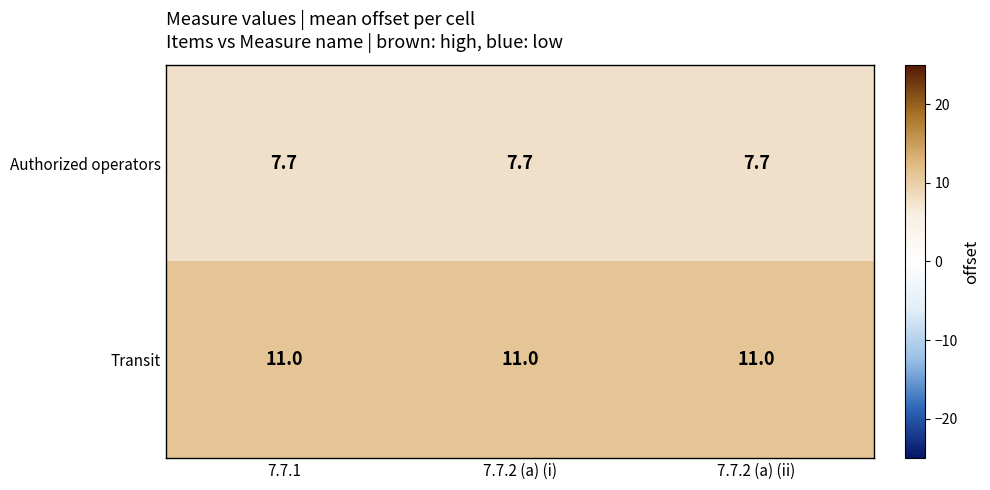

What is the greatest value displayed?

11.0